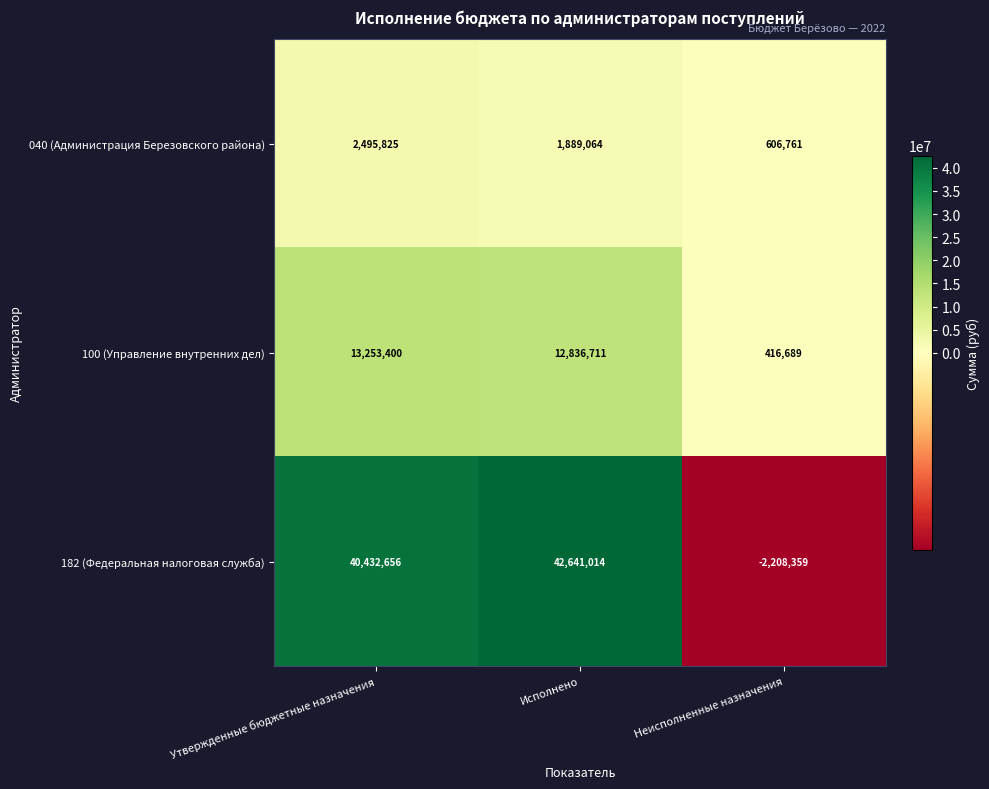

Count the number of categories in the chart.

3